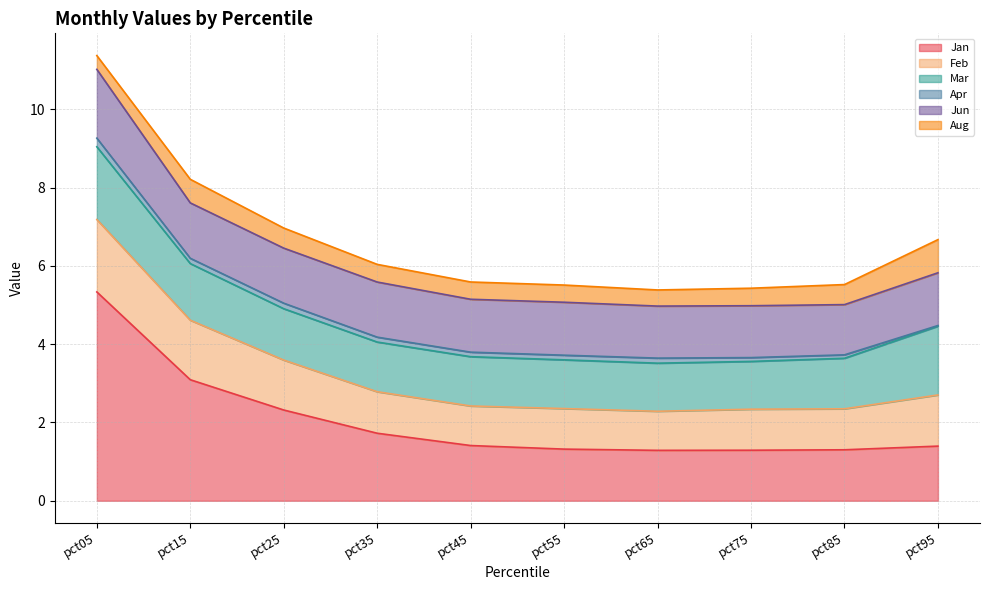

At which category does Aug reach its first local peak?

pct15